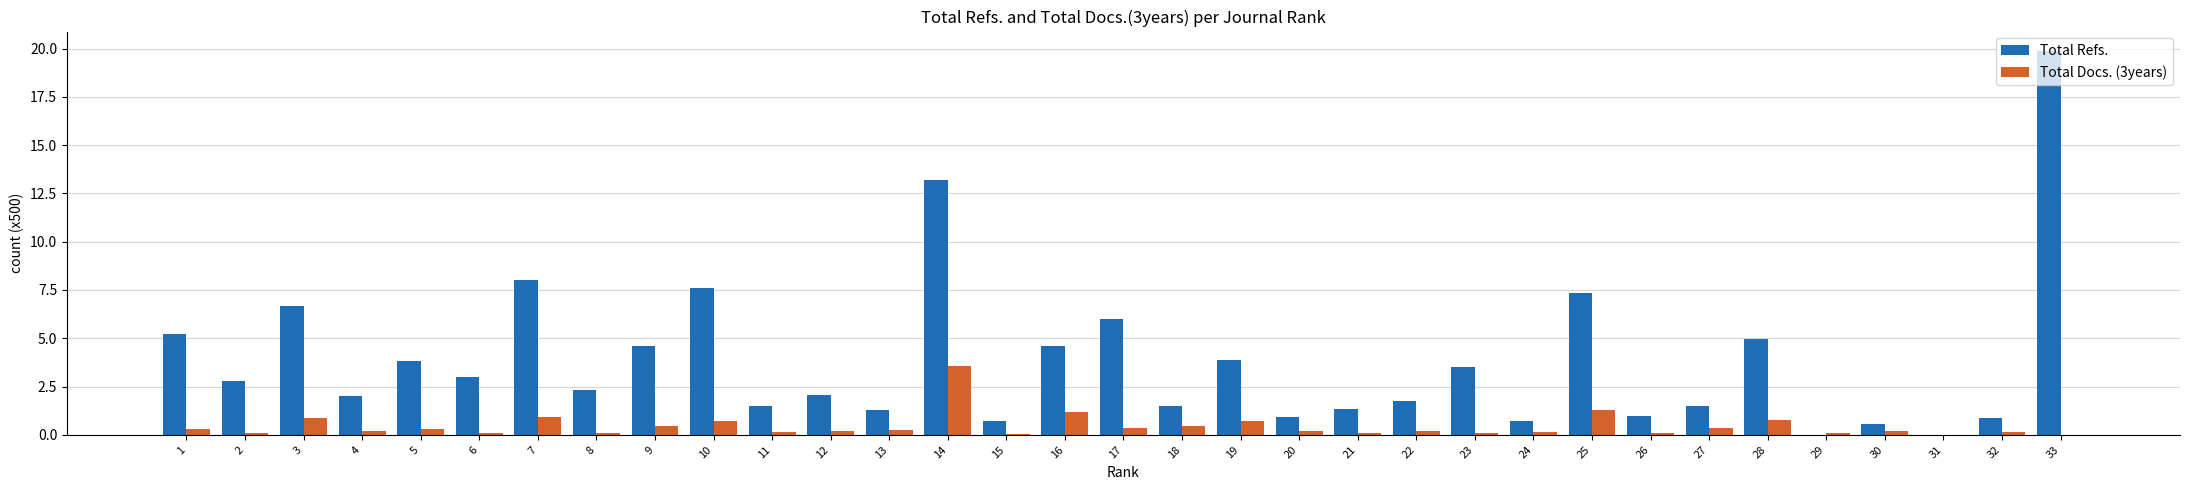

Between 14 and 18, which series saw the biggest shift?

Total Refs.